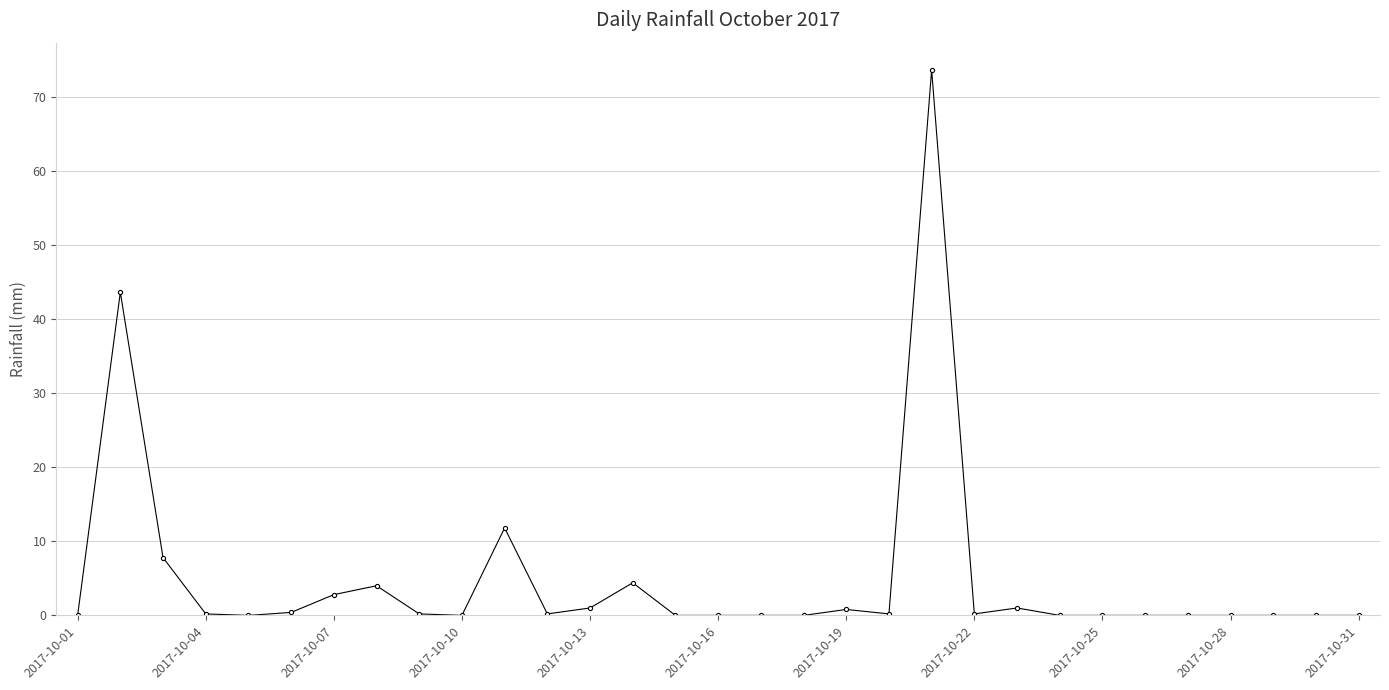

What is the average value?

4.9